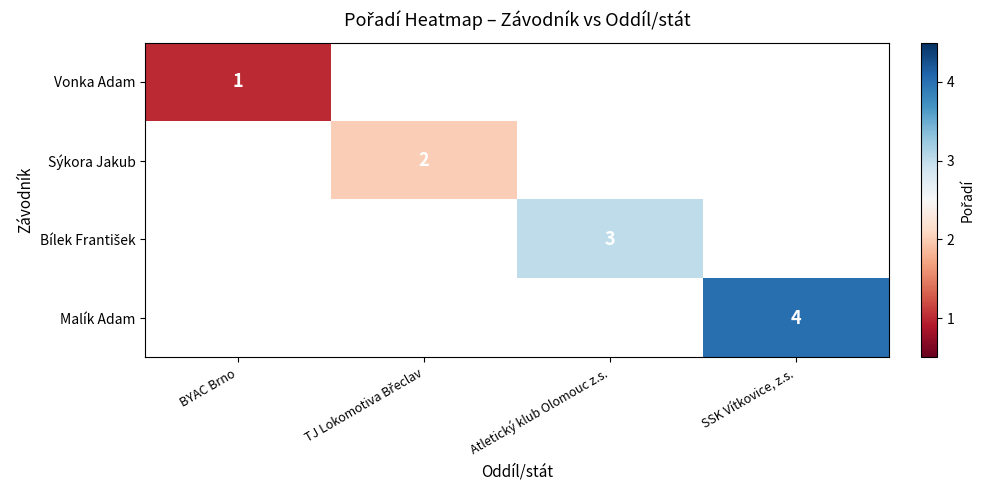

How many data points does each series have?

4